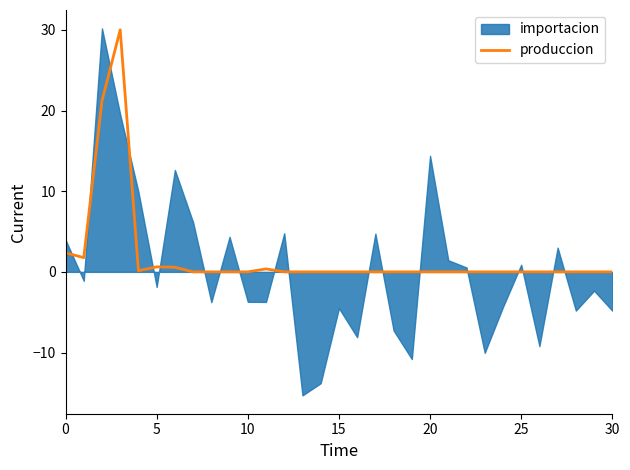

Does the chart display data point markers on the line(s)?

No